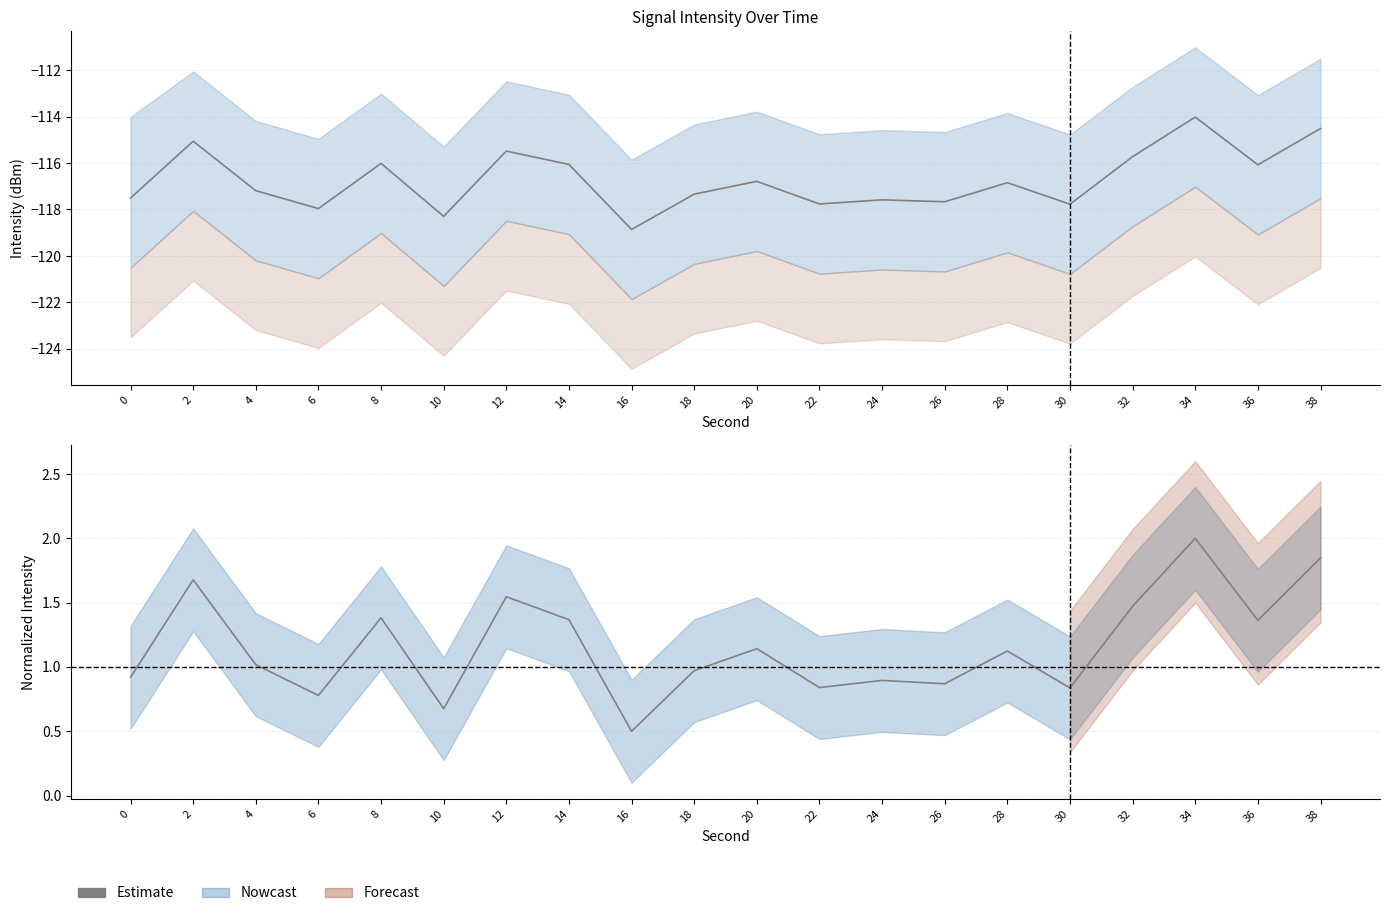

Where is the data nearest to the value 1?

4